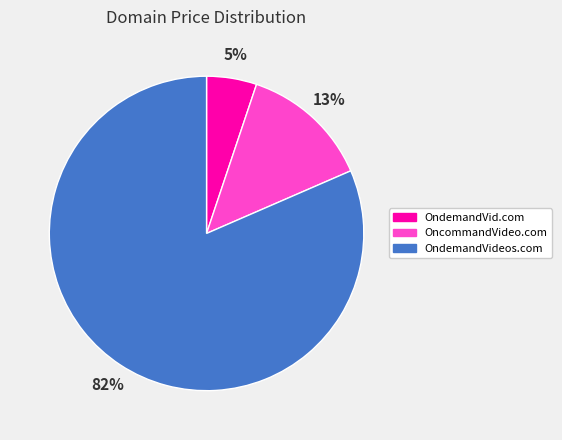

What is the smallest slice in the pie chart?

OndemandVid.com